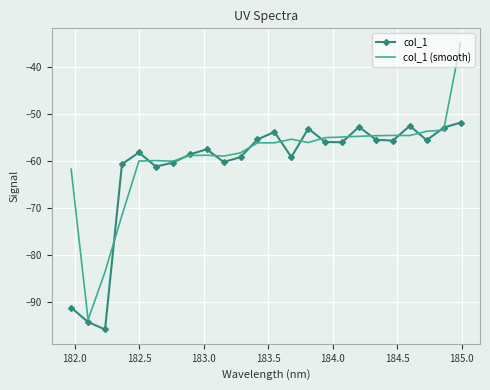

Rank the series by their maximum value, from lowest to highest.

col_1, col_1 (smooth)